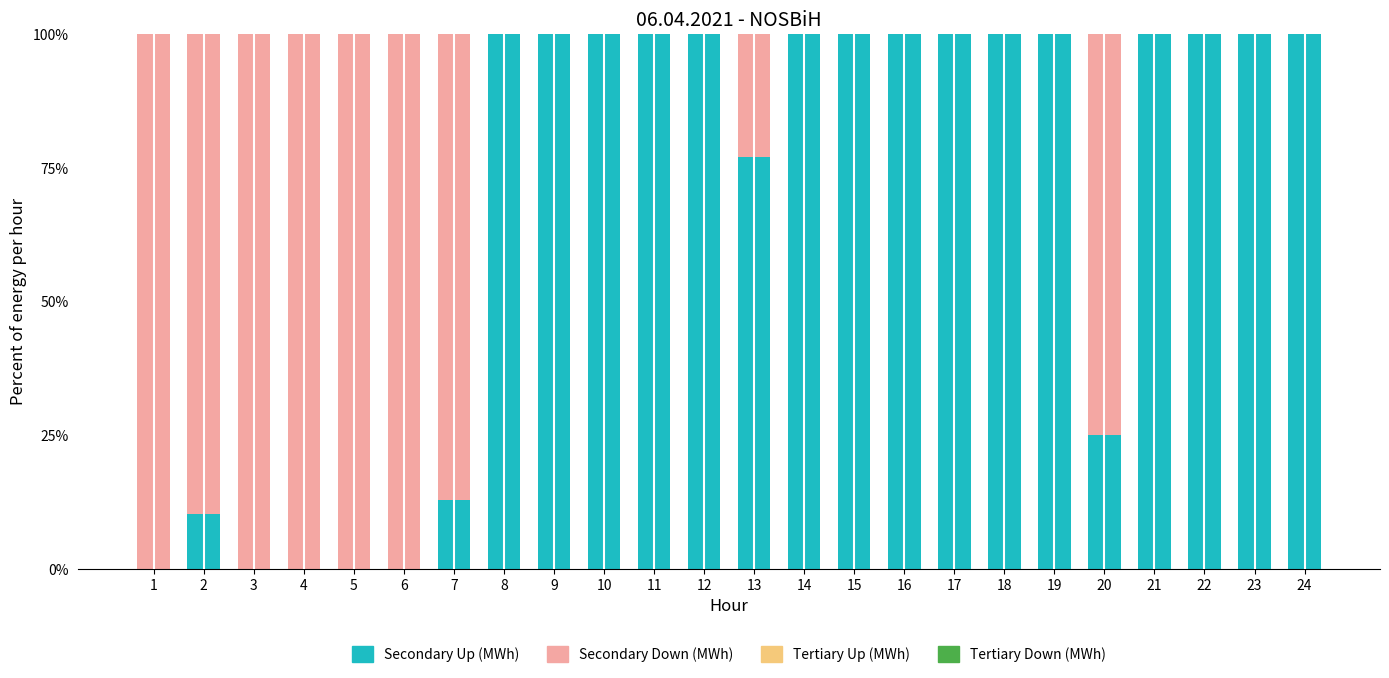

What is the sum of all Secondary Up (MWh) values?

1625.3